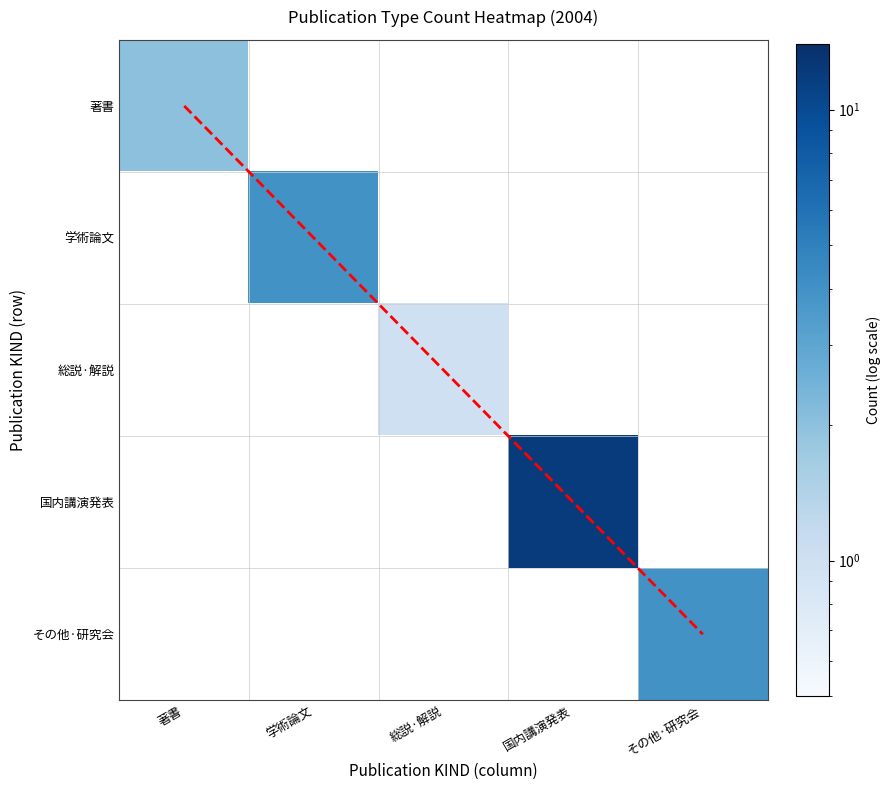

Is it true that 総説·解説 equals 0.4 at 総説·解説?

False